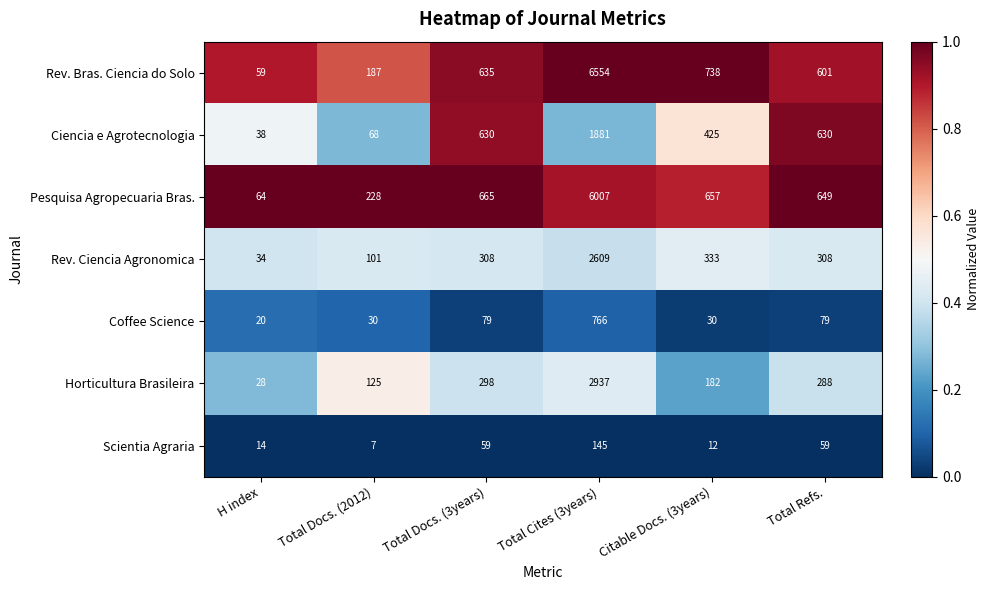

At which category is the sum across all series the highest?

Total Cites (3years)